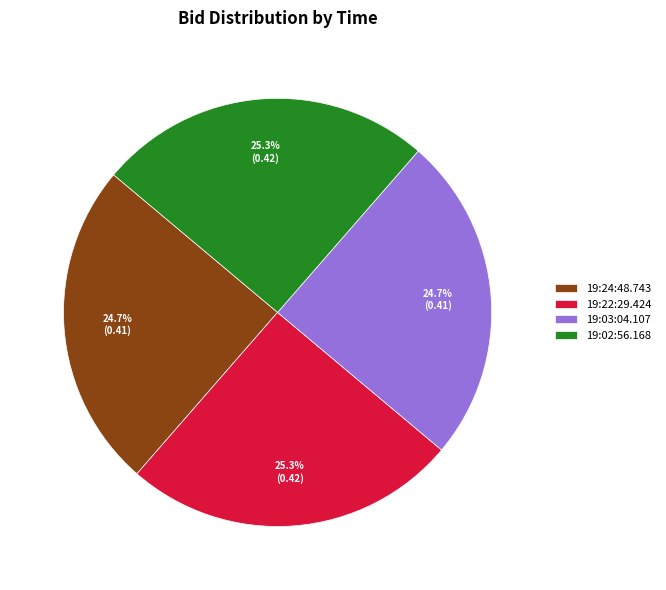

Is there a majority slice in this chart?

No